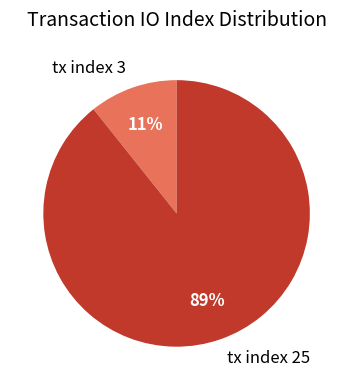

Is there any slice that represents more than half of the pie?

Yes